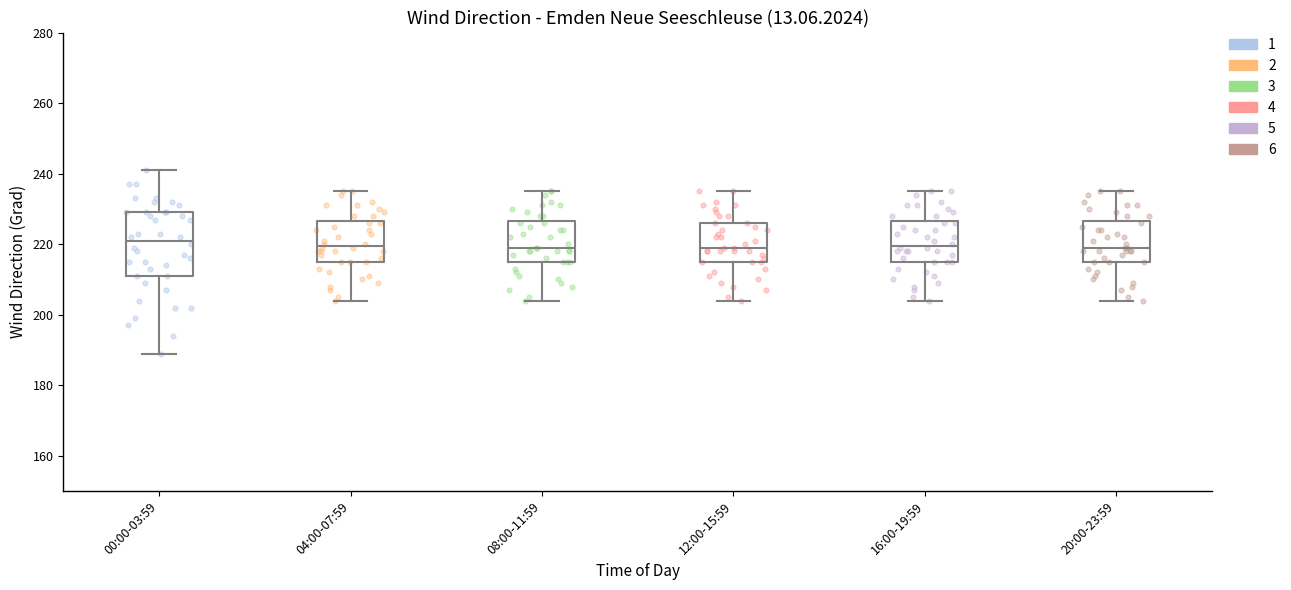

Reading left to right, transcribe this box plot: for each box, give where its median line is, the range the box spans, and where its two whiskers end, as read against the y-axis. The values are not printed on the chart, so give them approximately, as read against the axis.

00:00-03:59: median 222, box 212 to 230, whiskers 190 to 242
04:00-07:59: median 220, box 216 to 226, whiskers 204 to 236
08:00-11:59: median 220, box 216 to 226, whiskers 204 to 236
12:00-15:59: median 220, box 216 to 226, whiskers 204 to 236
16:00-19:59: median 220, box 216 to 226, whiskers 204 to 236
20:00-23:59: median 220, box 216 to 226, whiskers 204 to 236